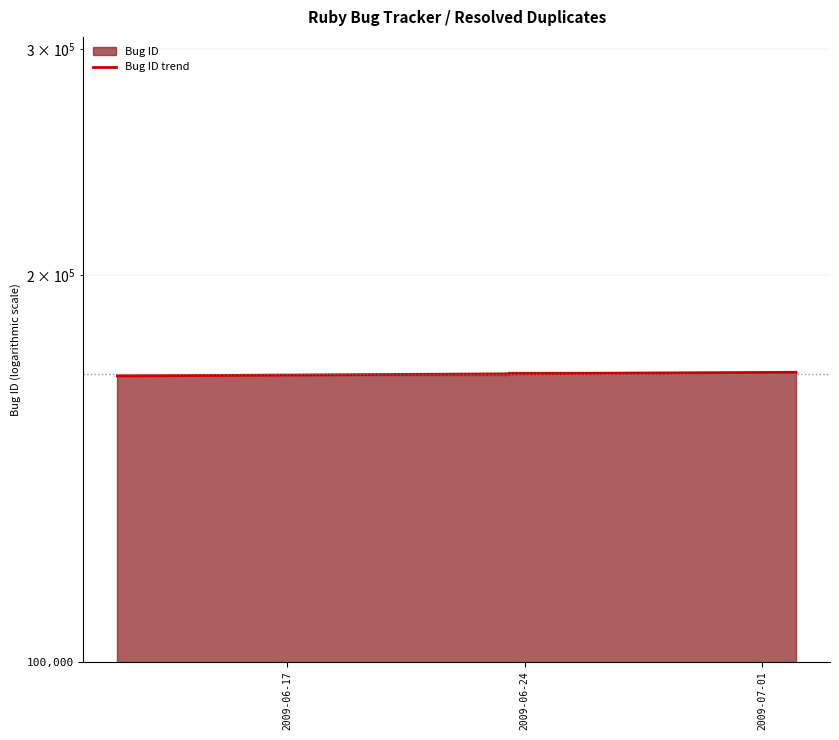

Is it true that the value at 2009-06-24 is 167060?

True